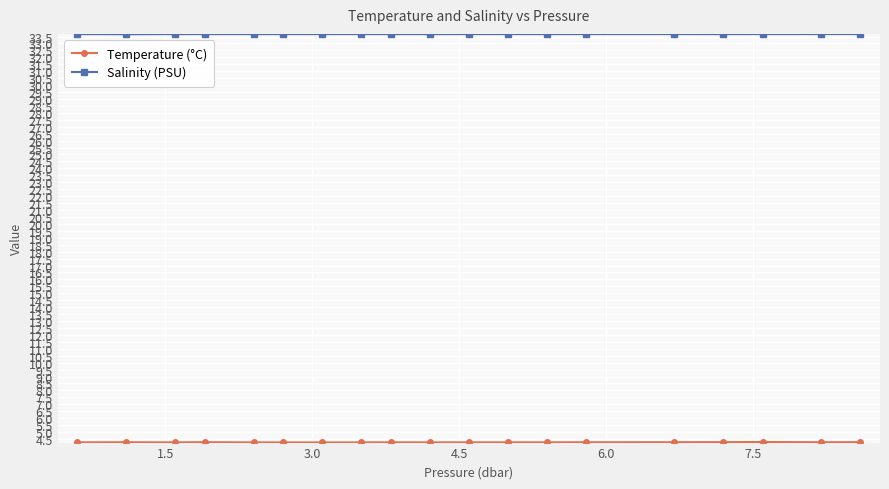

How many Salinity (PSU) values are between 33 and 34?

19